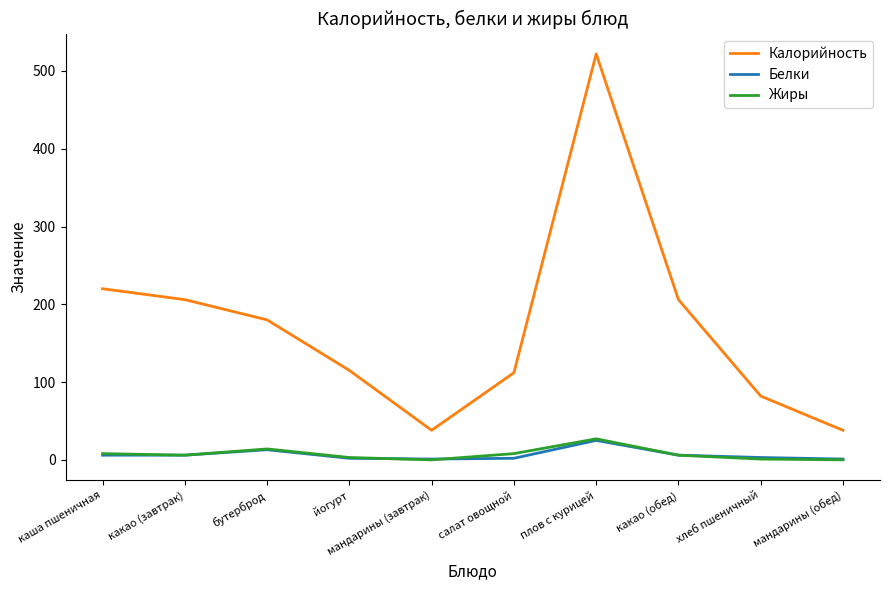

Which series has the largest total across all categories?

Калорийность